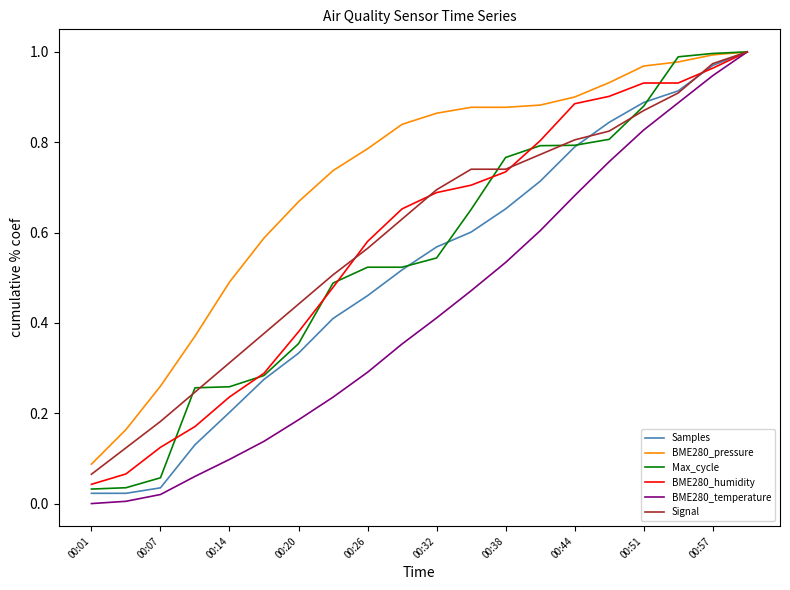

Which series has the largest total across all categories?

BME280_pressure